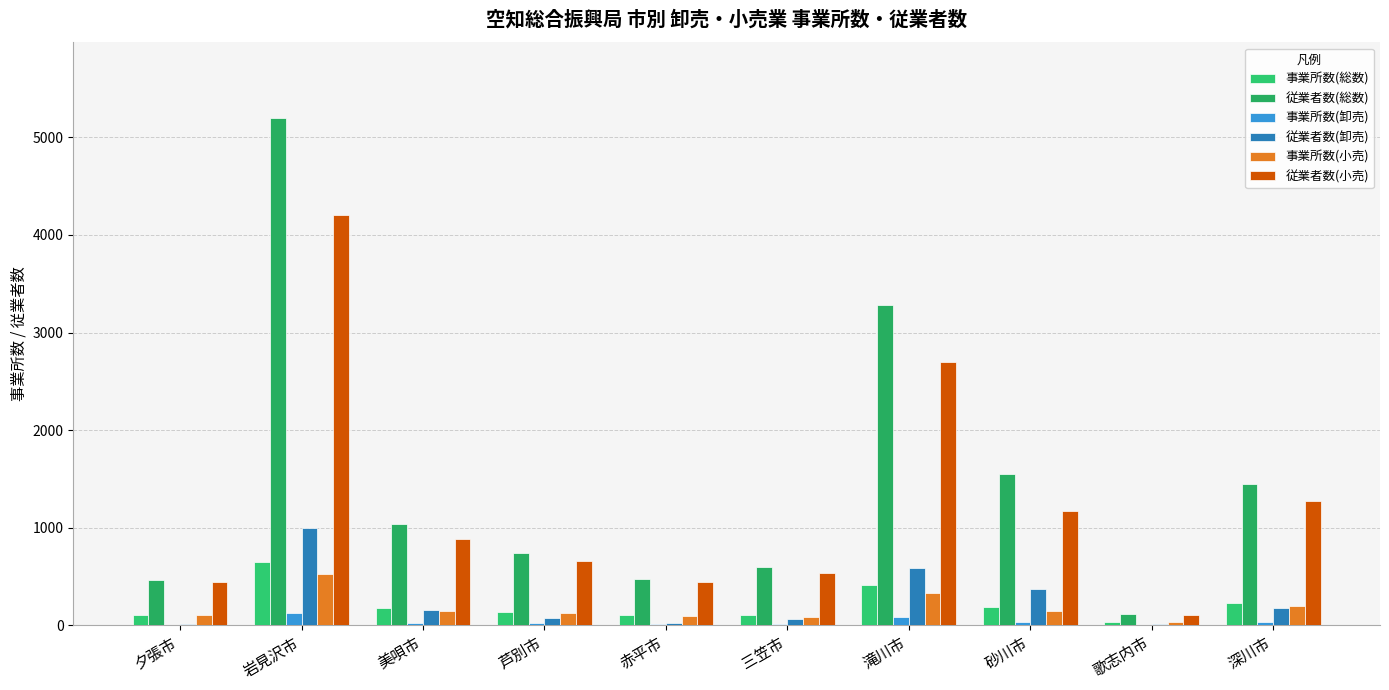

What is the difference between the 事業所数(卸売) values at 三笠市 and 滝川市?

74